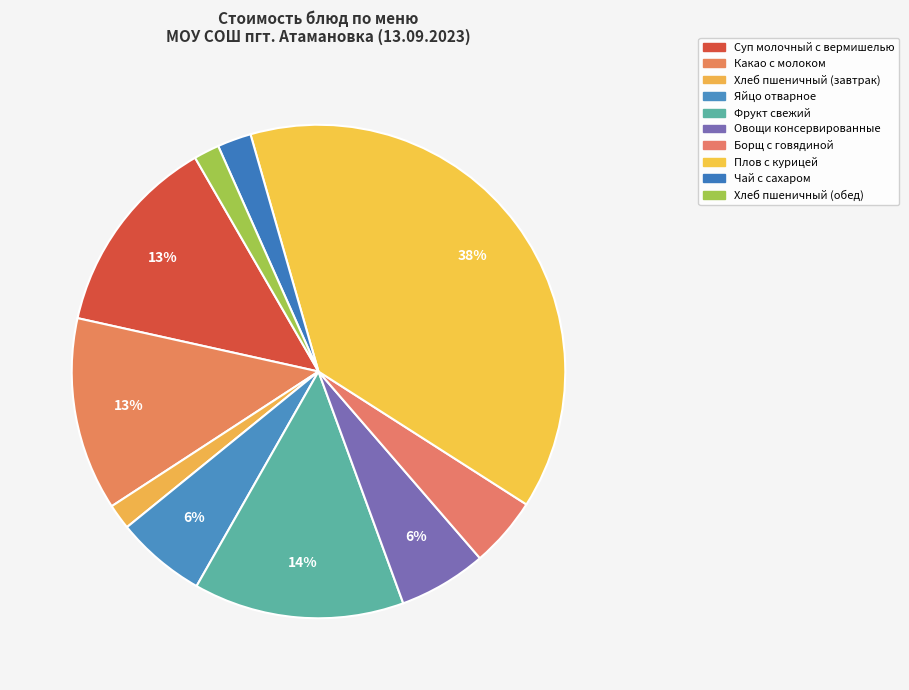

Rank the categories by value from lowest to highest.

Хлеб пшеничный (завтрак), Хлеб пшеничный (обед), Чай с сахаром, Борщ с говядиной, Овощи консервированные, Яйцо отварное, Какао с молоком, Суп молочный с вермишелью, Фрукт свежий, Плов с курицей